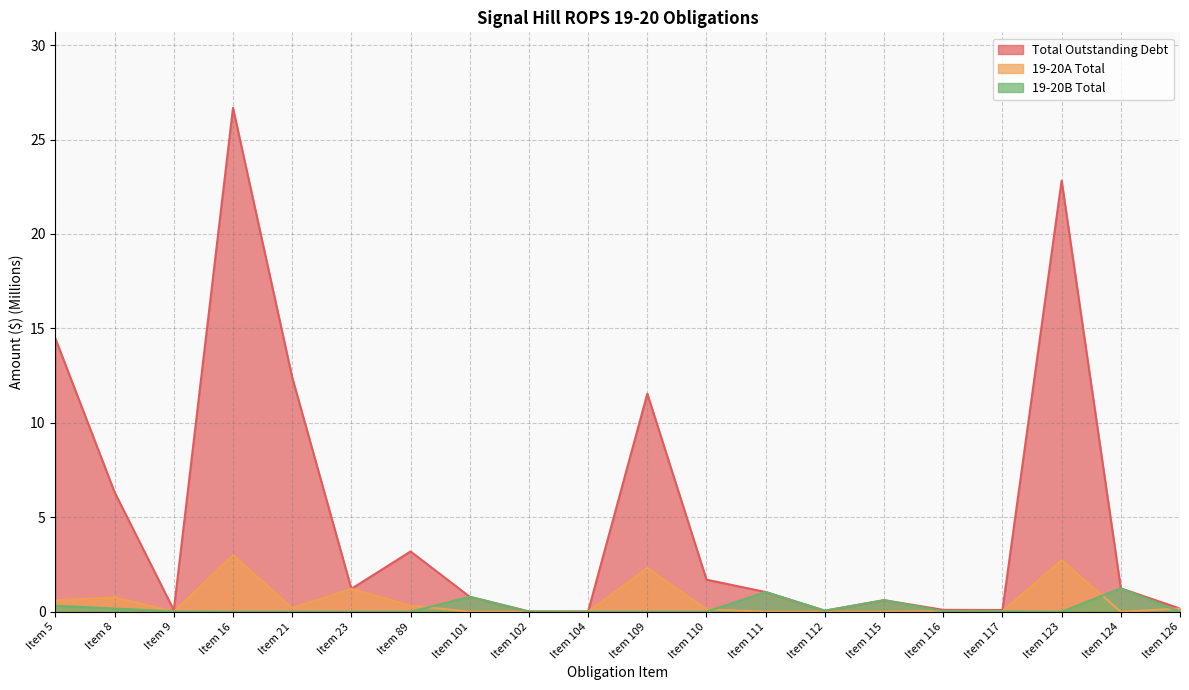

What are all the series names shown in the legend?

Total Outstanding Debt, 19-20A Total, 19-20B Total